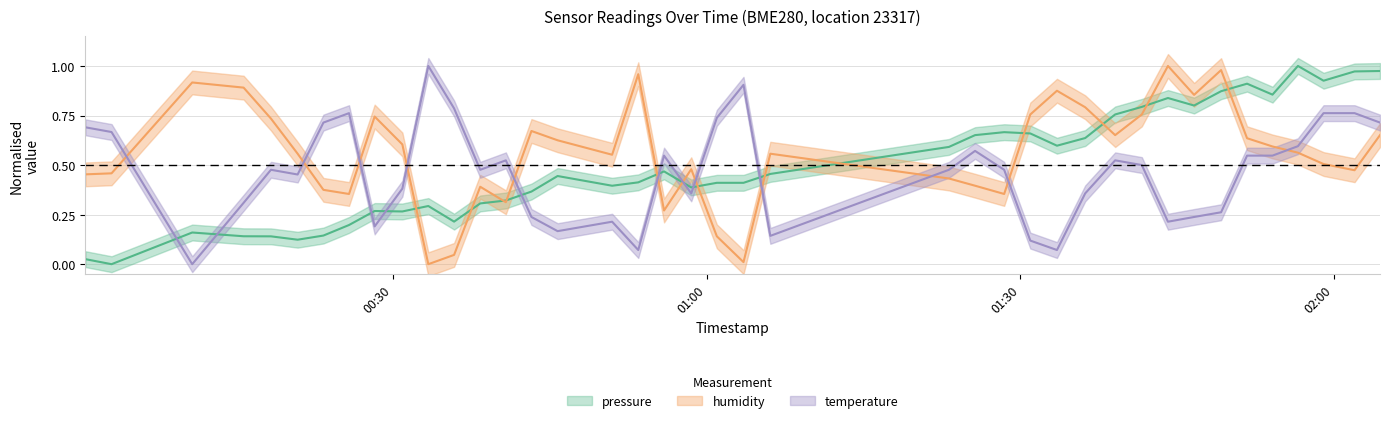

The humidity_mid series shows 0.2 at 01:30. True or false?

False